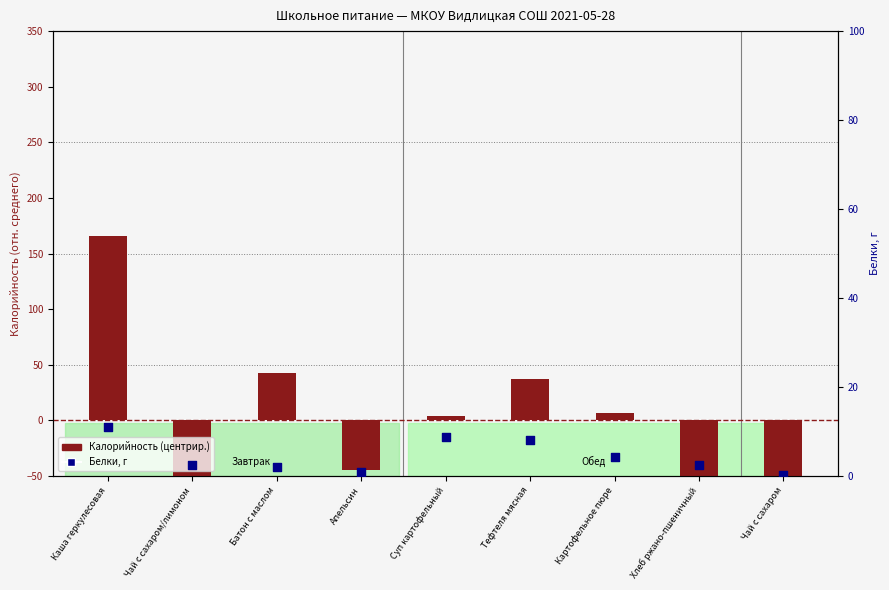

Which series has the widest spread of Y values?

Калорийность (центрир.)